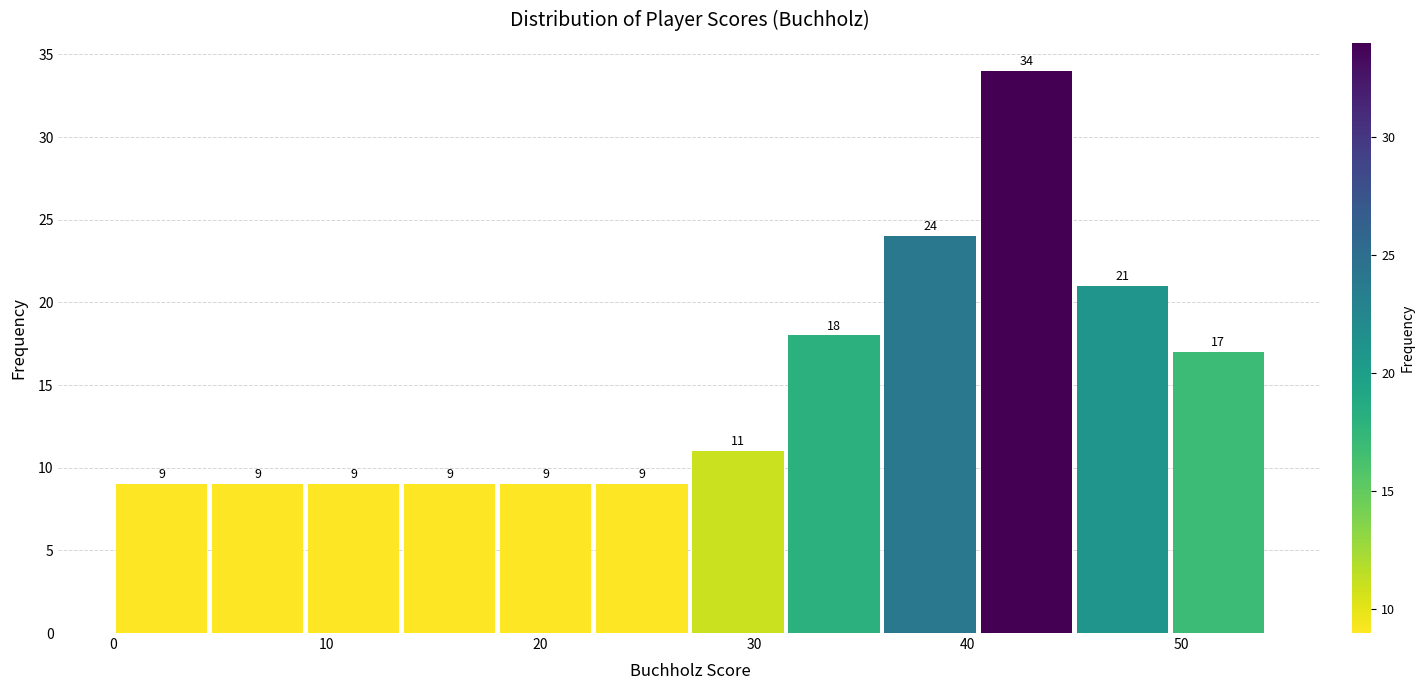

Reading left to right, transcribe this chart: for each bar, give the range it covers on the x-axis and its height. The bar edges are not printed on the chart, so give them approximately, as read against the axis.

0.0 to 4.5: 9
4.5 to 9.0: 9
9.0 to 13.5: 9
13.5 to 18.0: 9
18.0 to 22.5: 9
22.5 to 27.0: 9
27.0 to 31.5: 11
31.5 to 36.0: 18
36.0 to 40.5: 24
40.5 to 45.0: 34
45.0 to 49.5: 21
49.5 to 54.0: 17